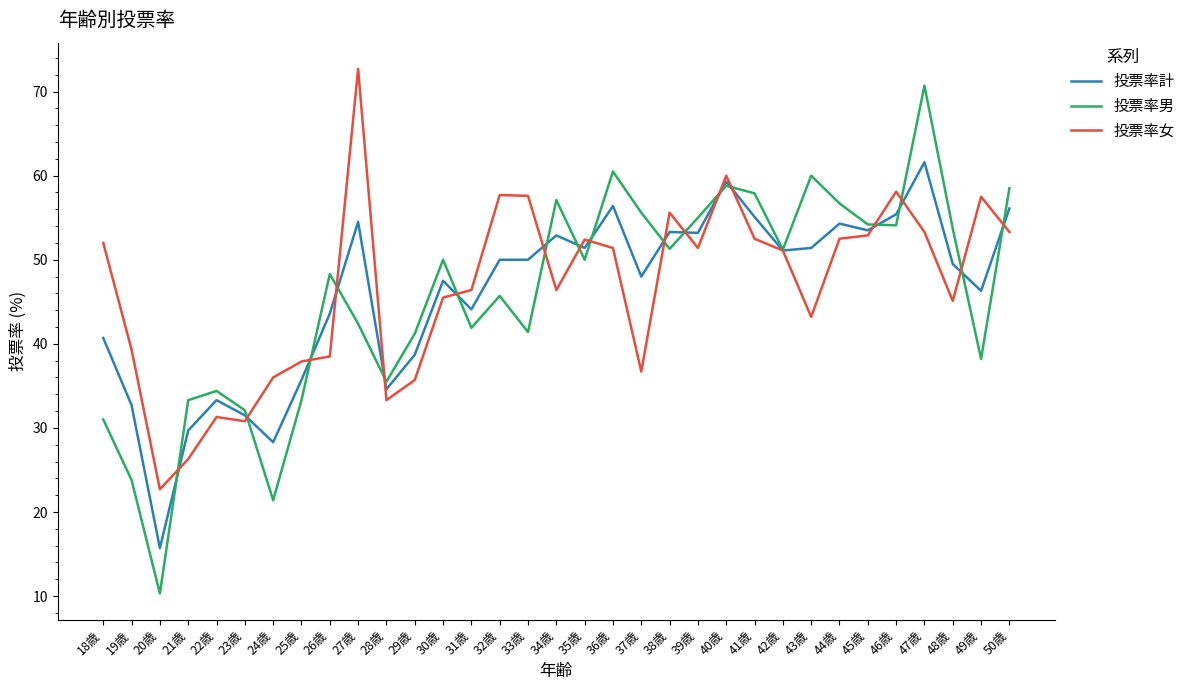

The value of 投票率女 at 37歳 is 36.7. True or false?

True